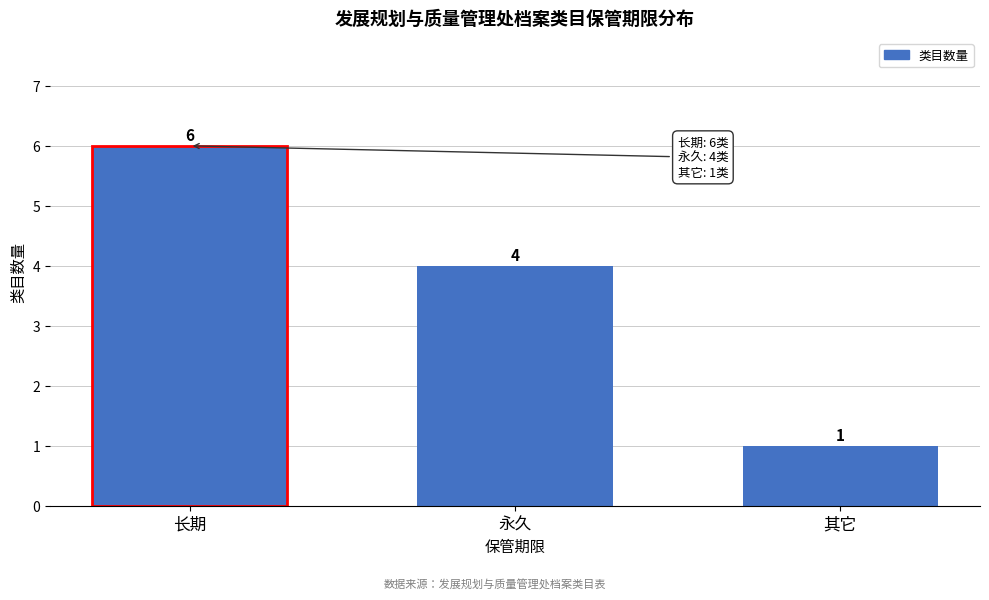

Reading left to right, extract all data points from this chart.

长期=6	永久=4	其它=1